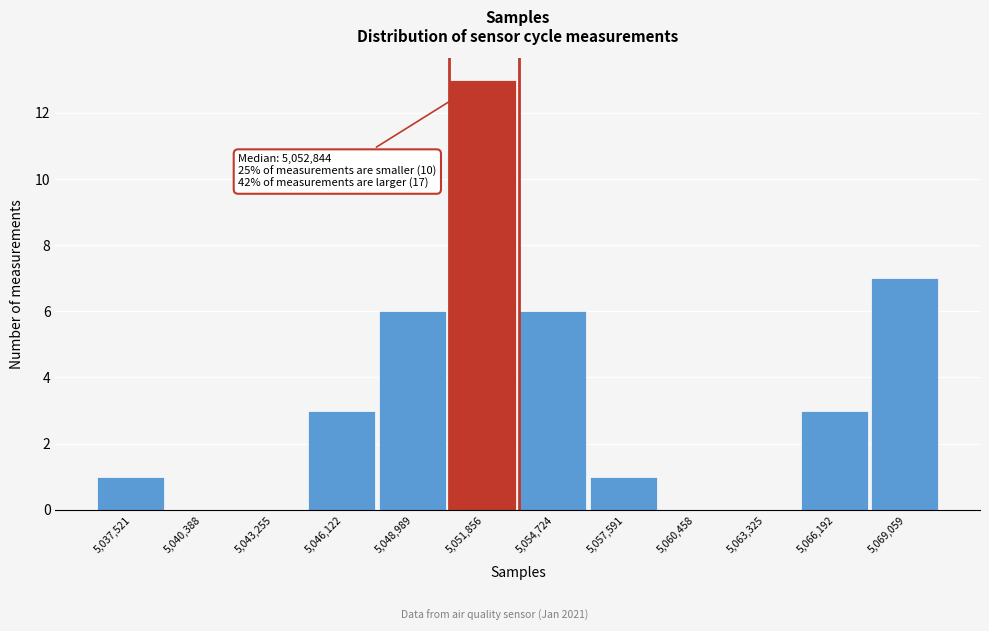

Which range on the x-axis has the tallest bar?

5050500 to 5053500